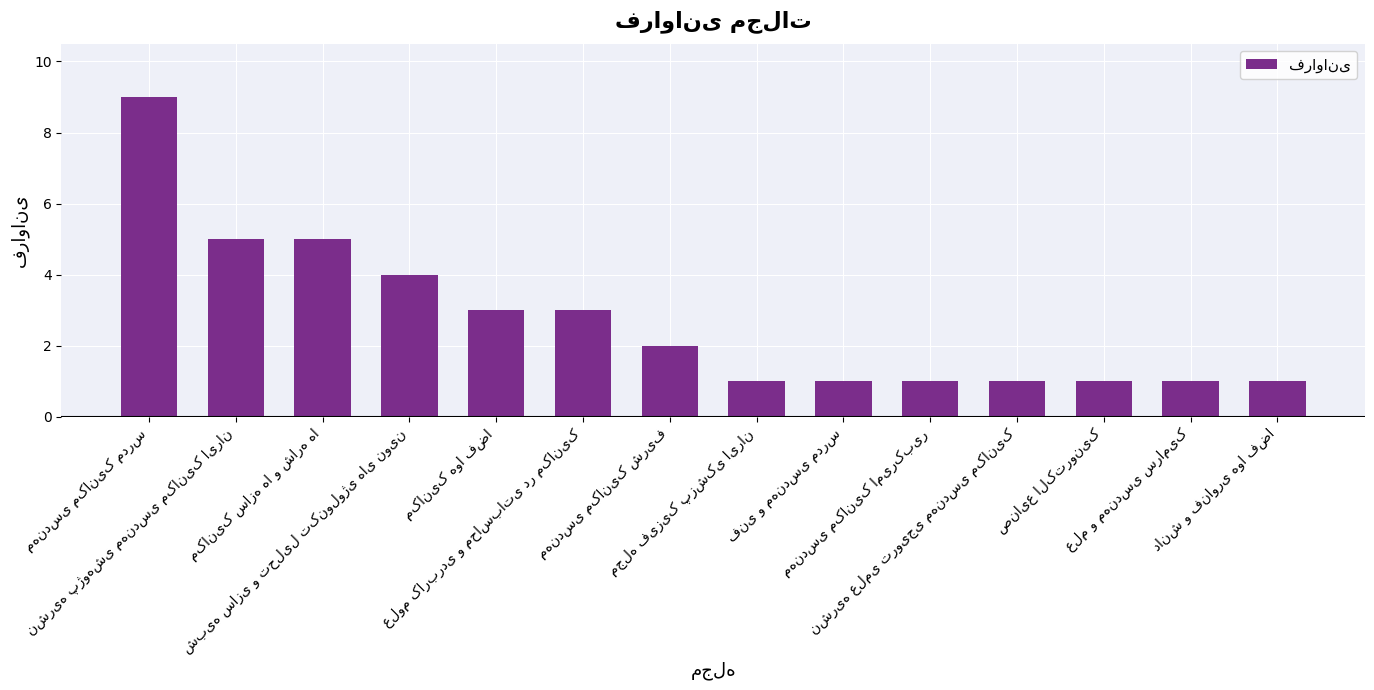

What is the difference between the second highest and minimum values?

4